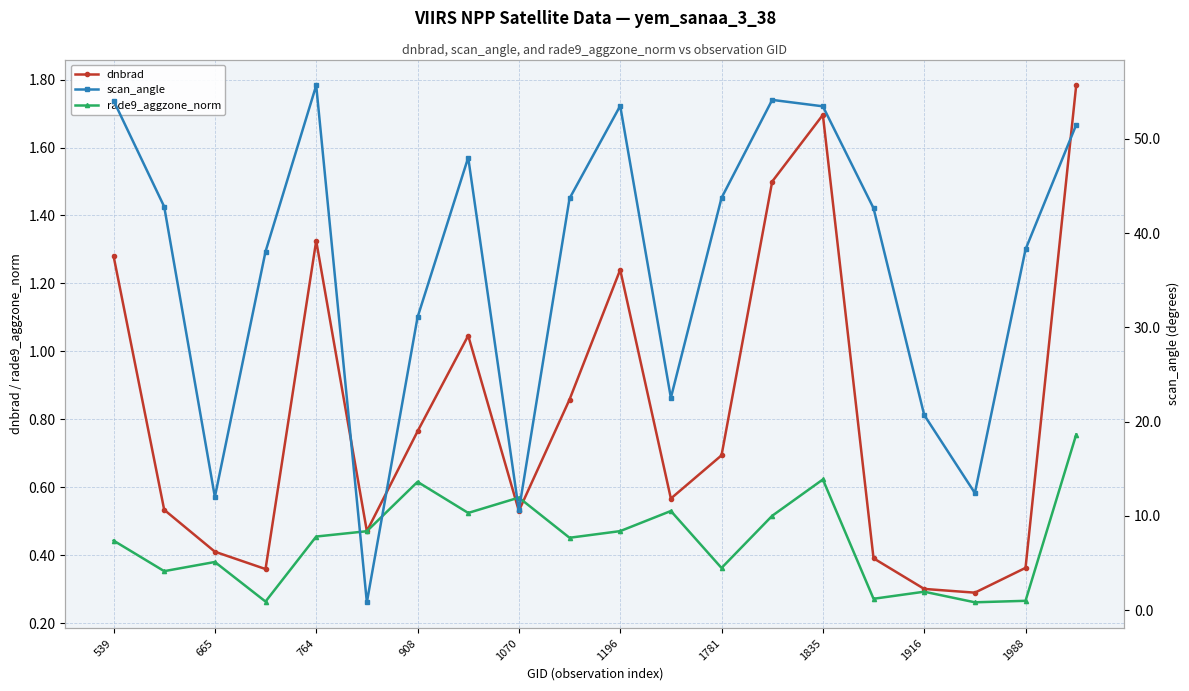

True or false: scan_angle has more than 2 interior local peaks.

True